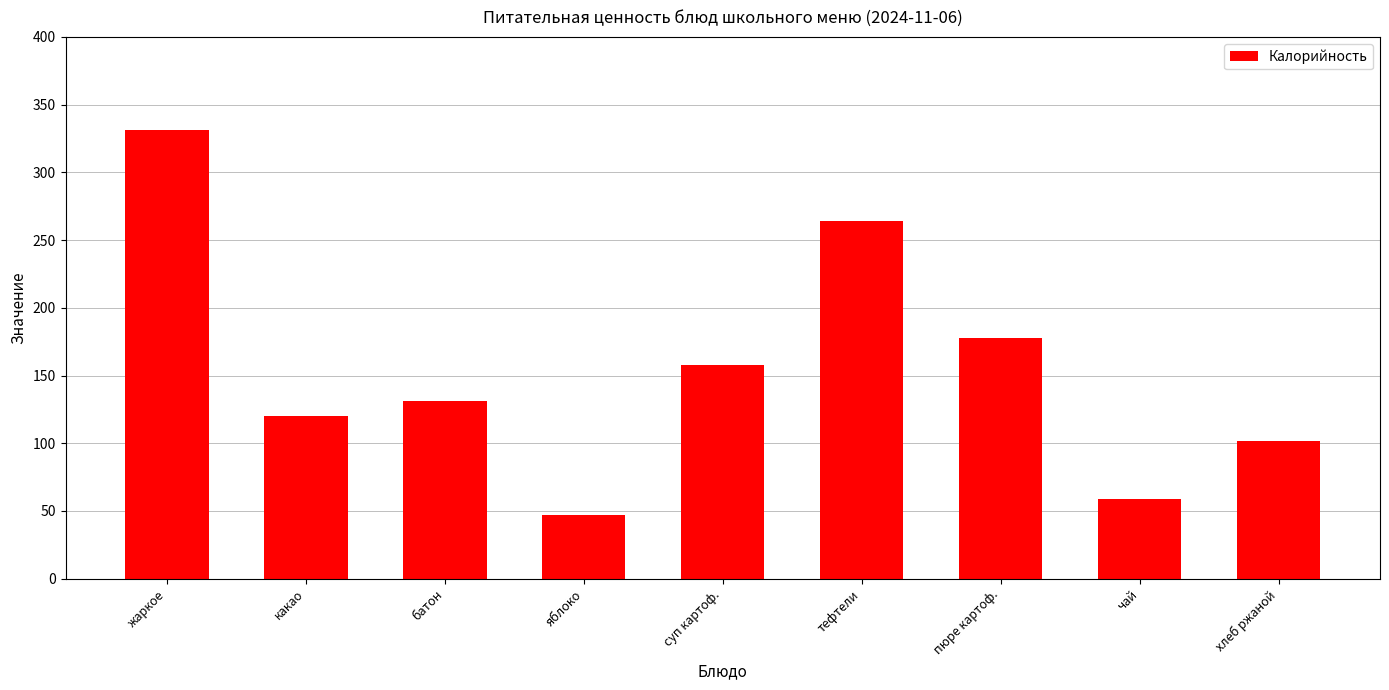

Reading left to right, what are all the values shown in this chart?

331	120	131	47	158	264	178	59	102